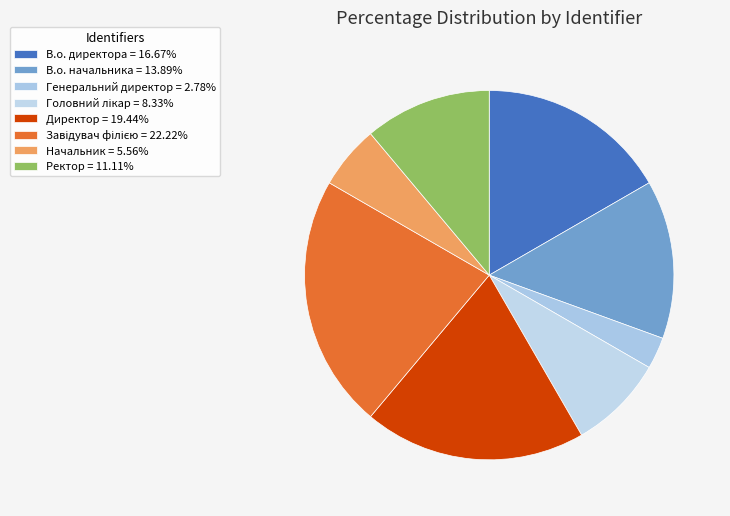

Which slice is the smallest?

Генеральний директор